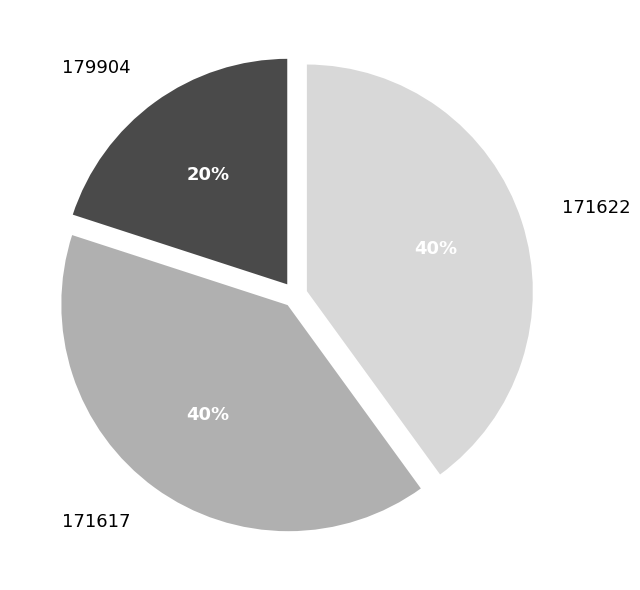

Does 179904 account for over 50% of the chart?

No